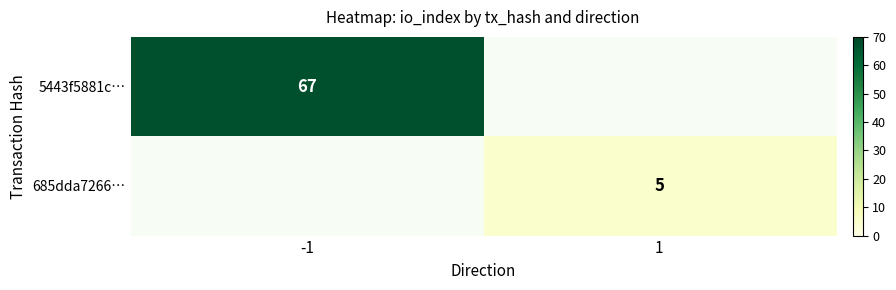

True or false: 5443f5881c… has a value of 40 at -1.

False